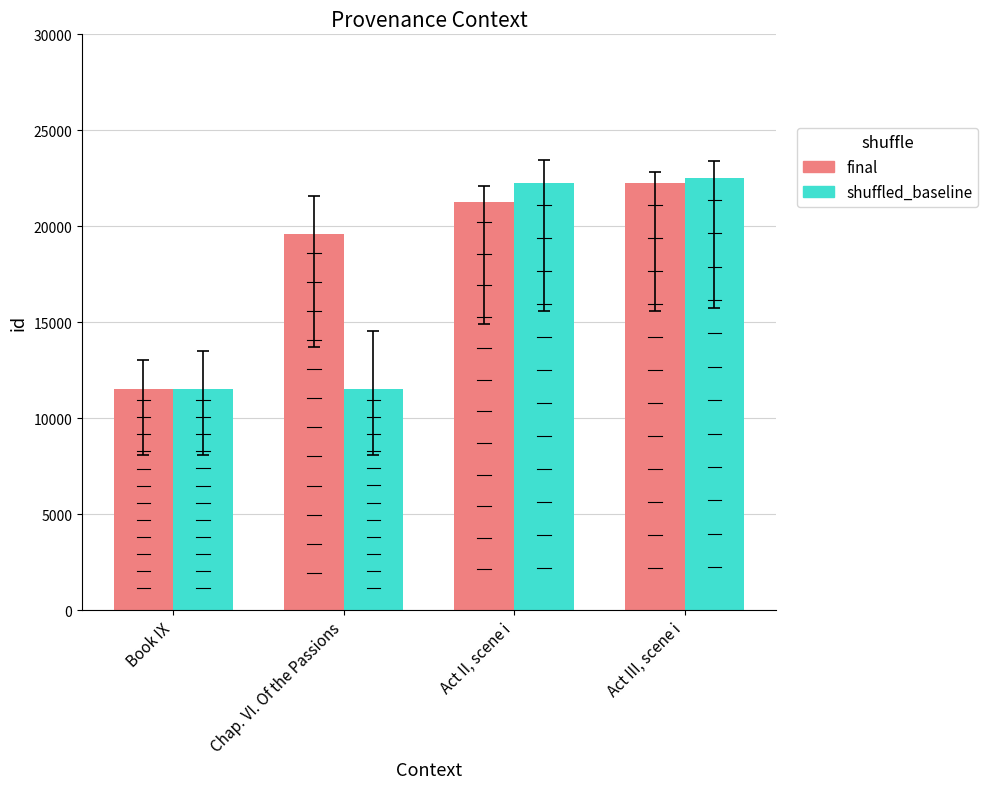

List the series in order of their peak value, lowest first.

final, shuffled_baseline